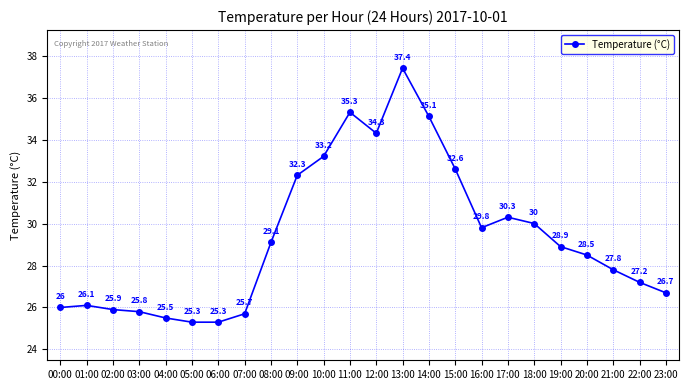

What is the label of the 17th point from the right?

07:00